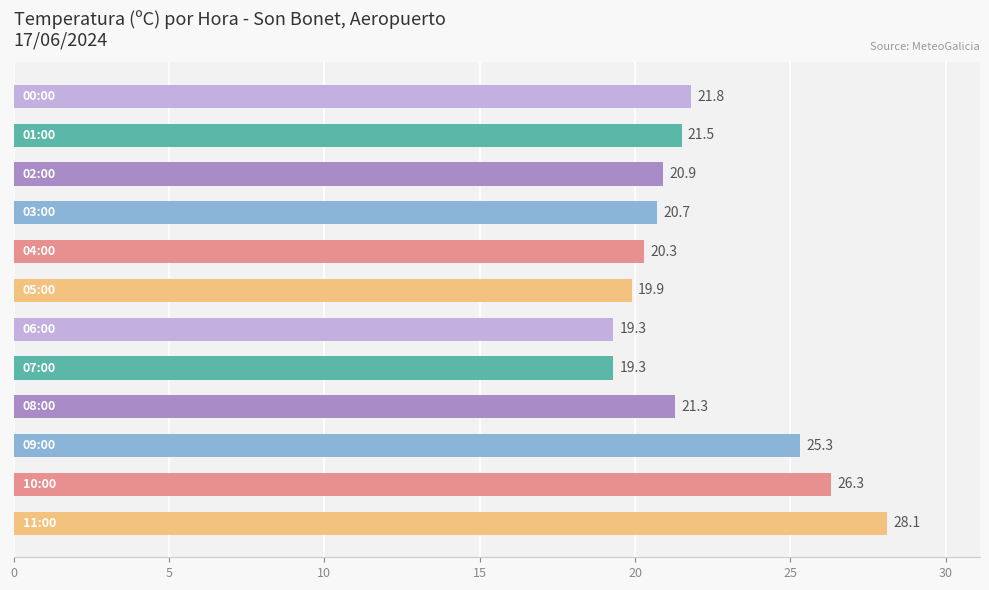

How many data points are above 21?

6